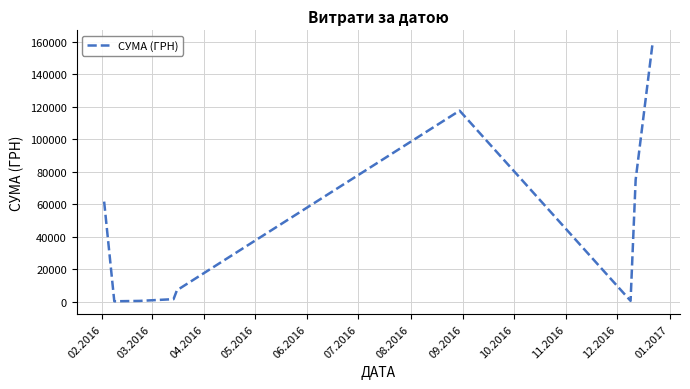

What is the greatest value displayed?

159095.4